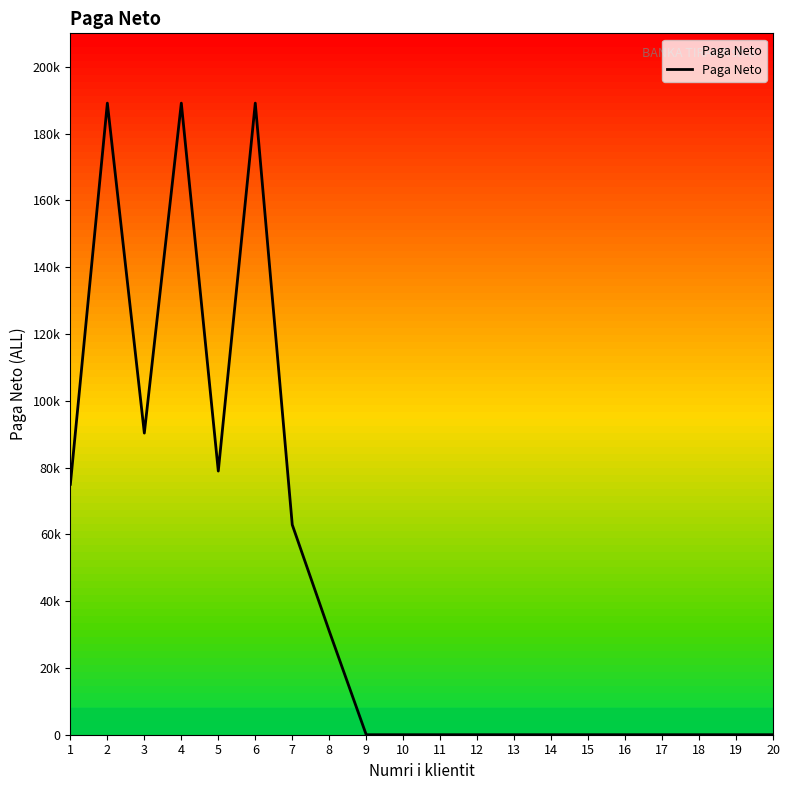

List the labels in order of value, smallest first.

9, 10, 11, 12, 13, 14, 15, 16, 17, 18, 19, 20, 8, 7, 1, 5, 3, 2, 4, 6